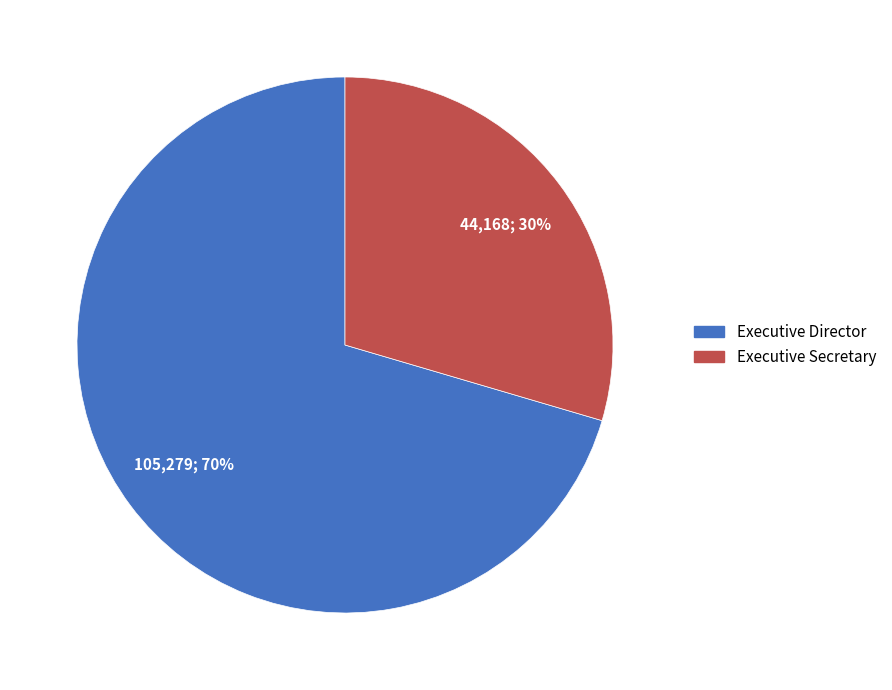

Combined, do Executive Secretary and Executive Director account for over 50%?

Yes